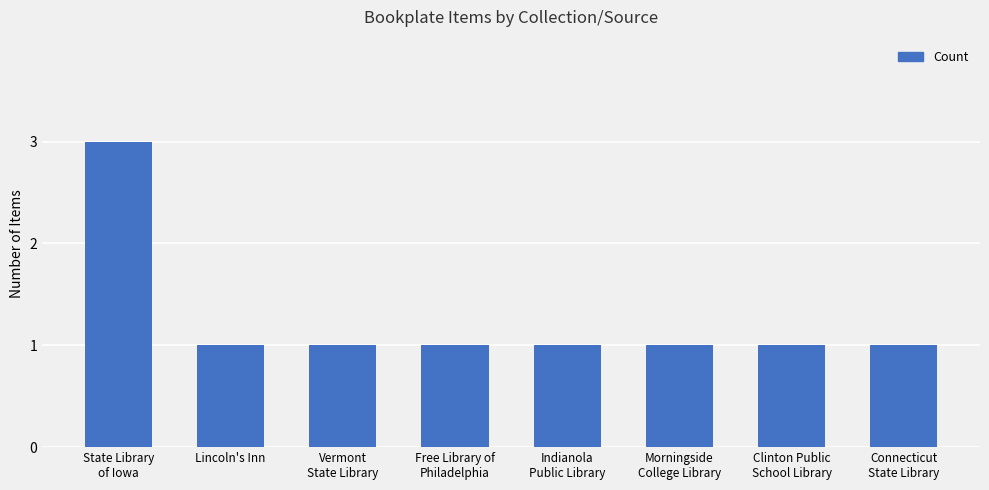

Reading right to left, extract all data points from this chart.

1	1	1	1	1	1	1	3